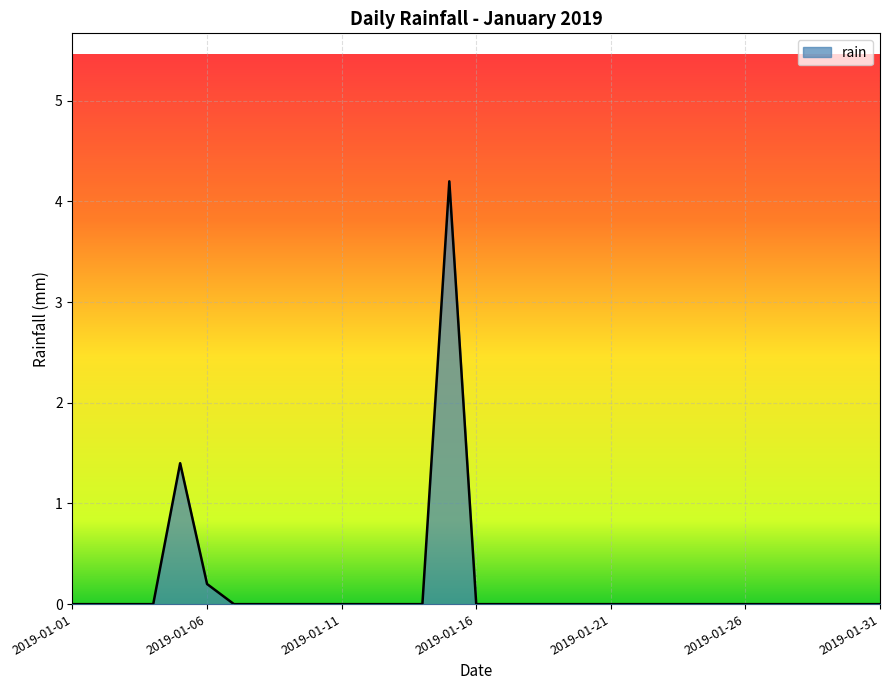

What is the greatest value displayed?

4.2